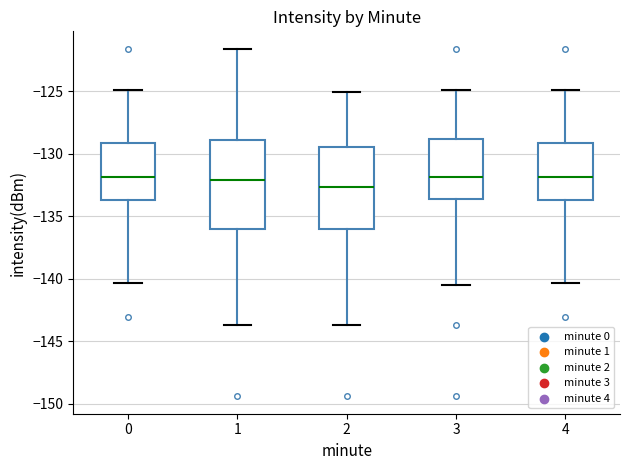

Where is the lower edge of the box at x = 4 on the y-axis? The values are not printed on the chart, so give them approximately, as read against the axis.

-134.0